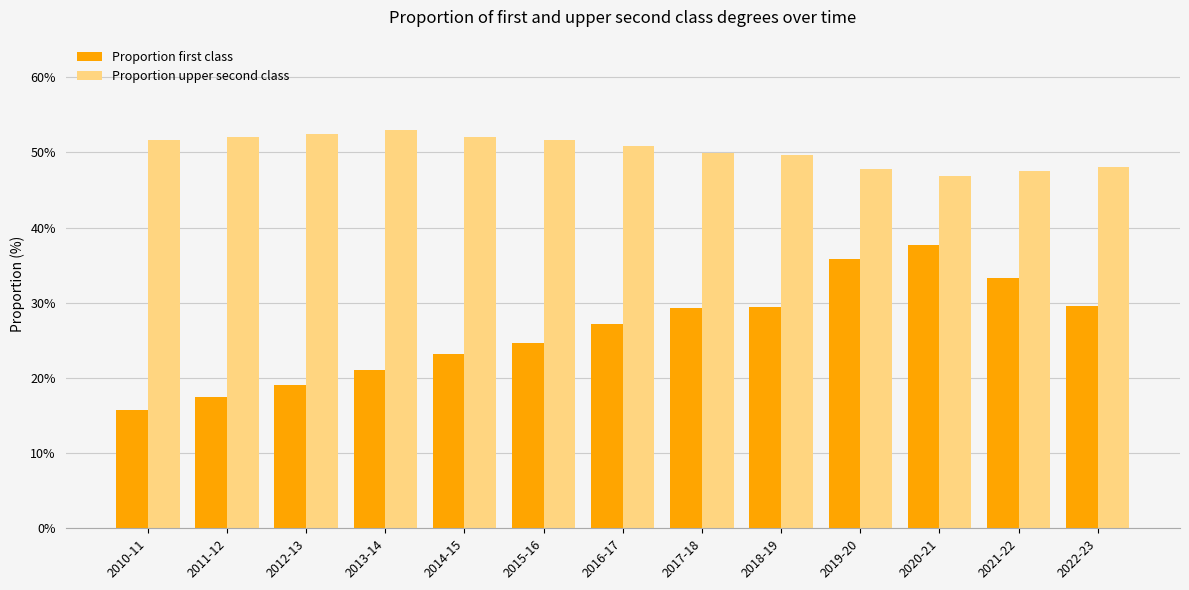

What is the difference between the maximum and minimum values in the Proportion upper second class series?

6.2